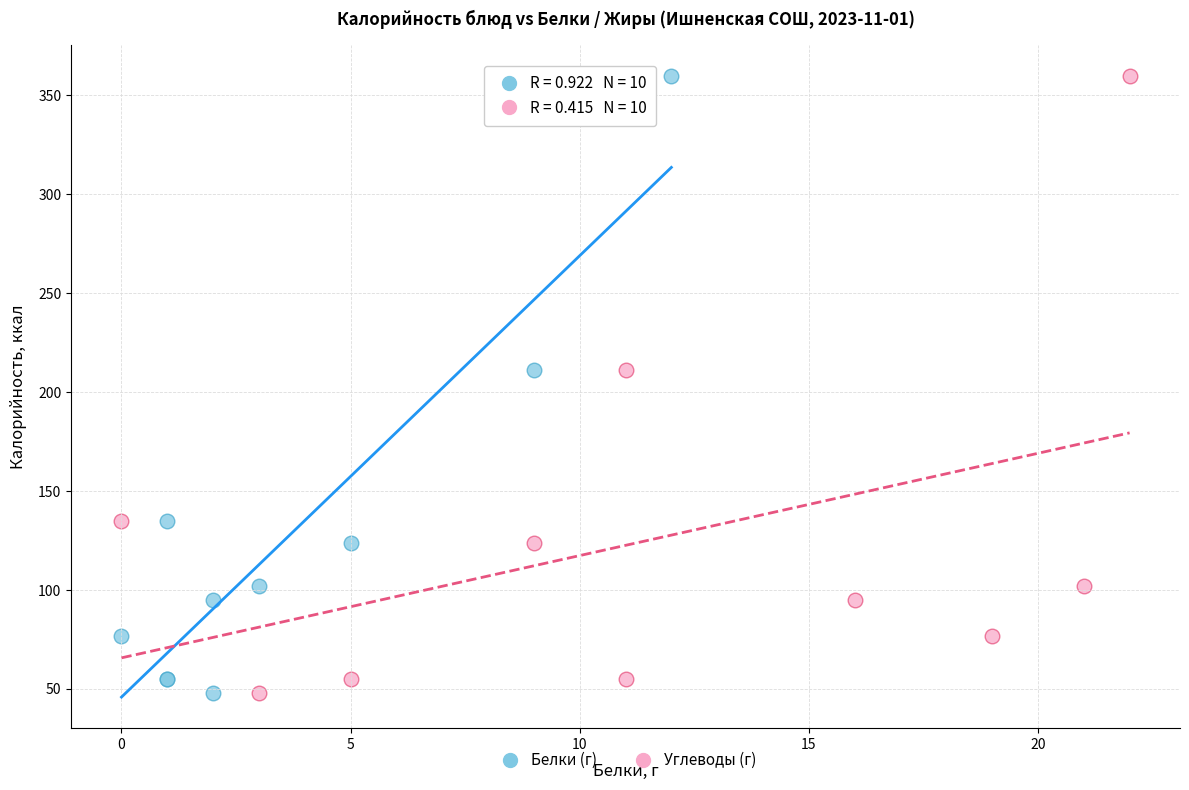

What are all the series names shown in the legend?

Белки (г), Углеводы (г)